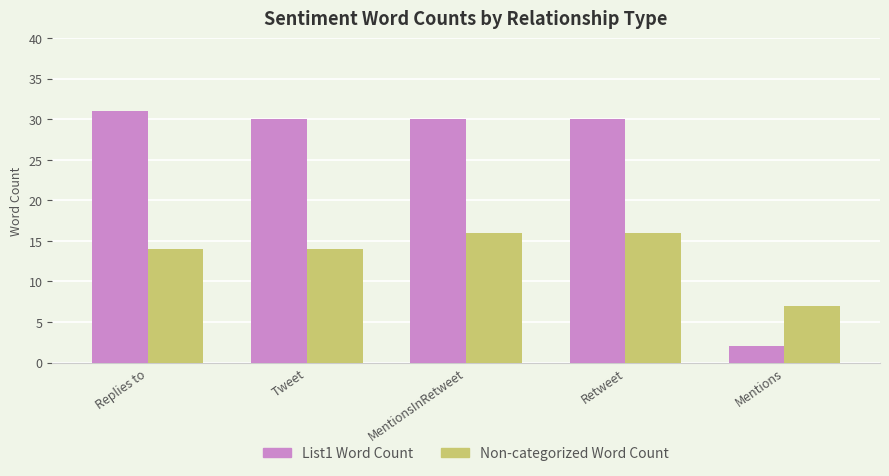

Reading left to right, extract all data points from this chart.

List1 Word Count: Replies to=31	Tweet=30	MentionsInRetweet=30	Retweet=30	Mentions=2
Non-categorized Word Count: Replies to=14	Tweet=14	MentionsInRetweet=16	Retweet=16	Mentions=7